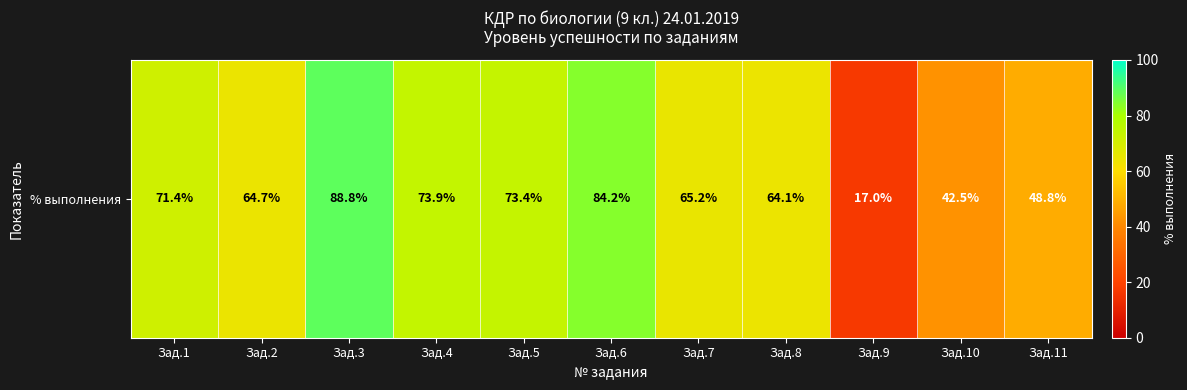

How many data points are above 65?

6